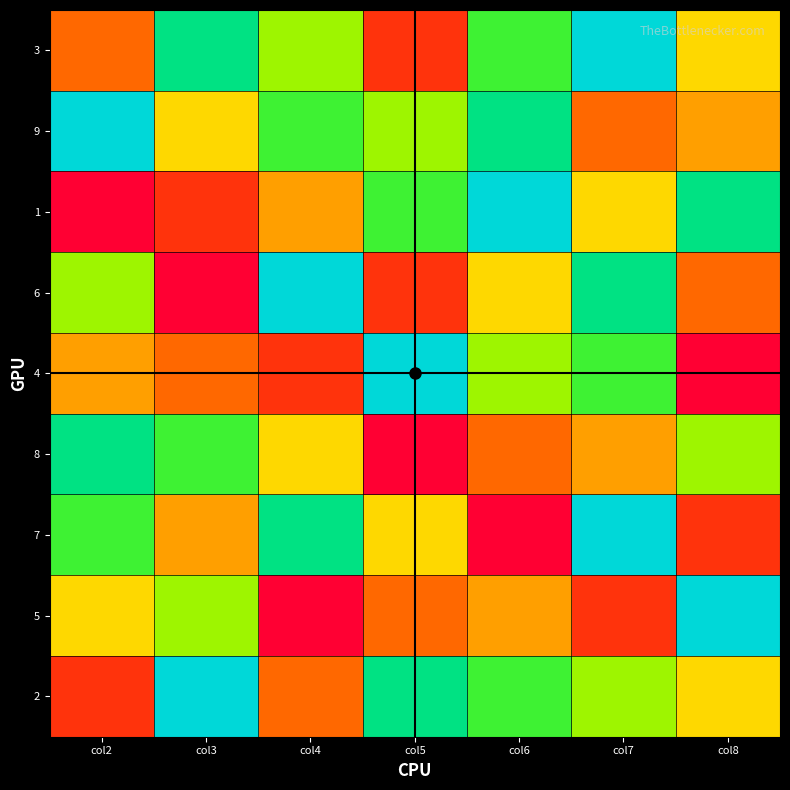

What is the smallest value displayed?

1